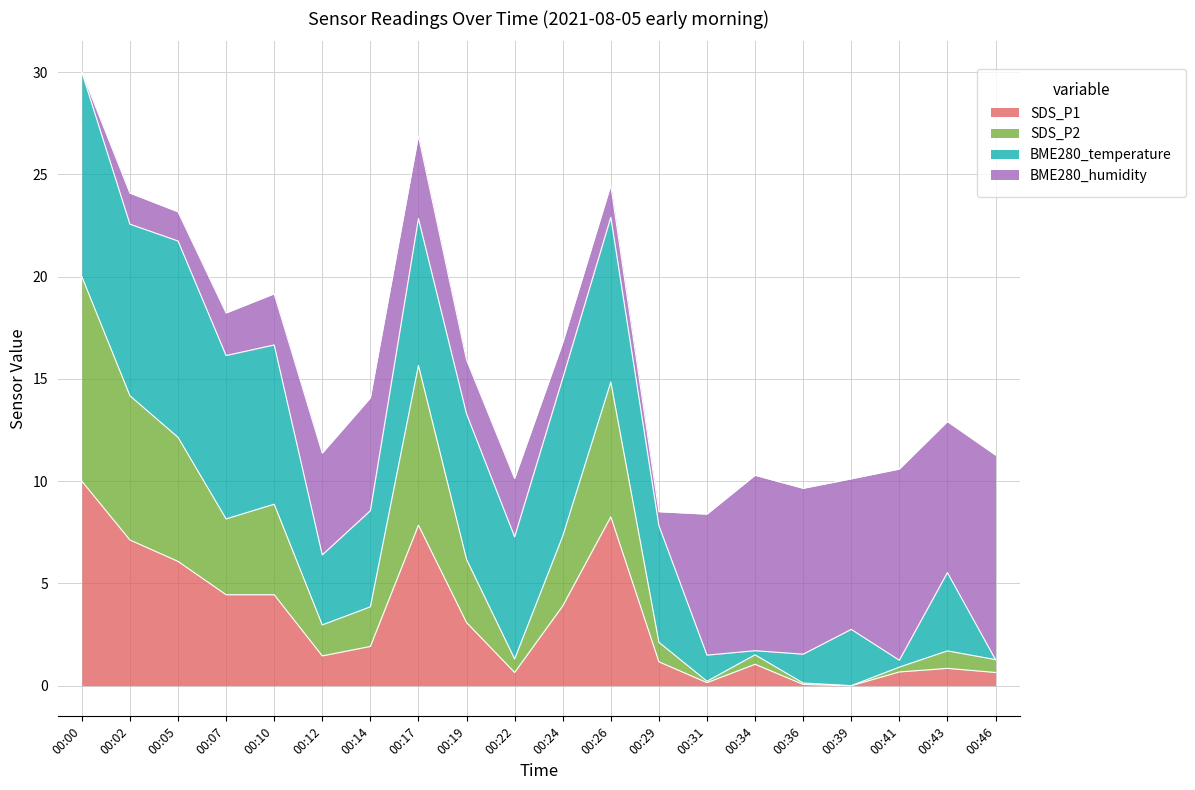

The value of SDS_P1 at 00:05 is 3.9. True or false?

False